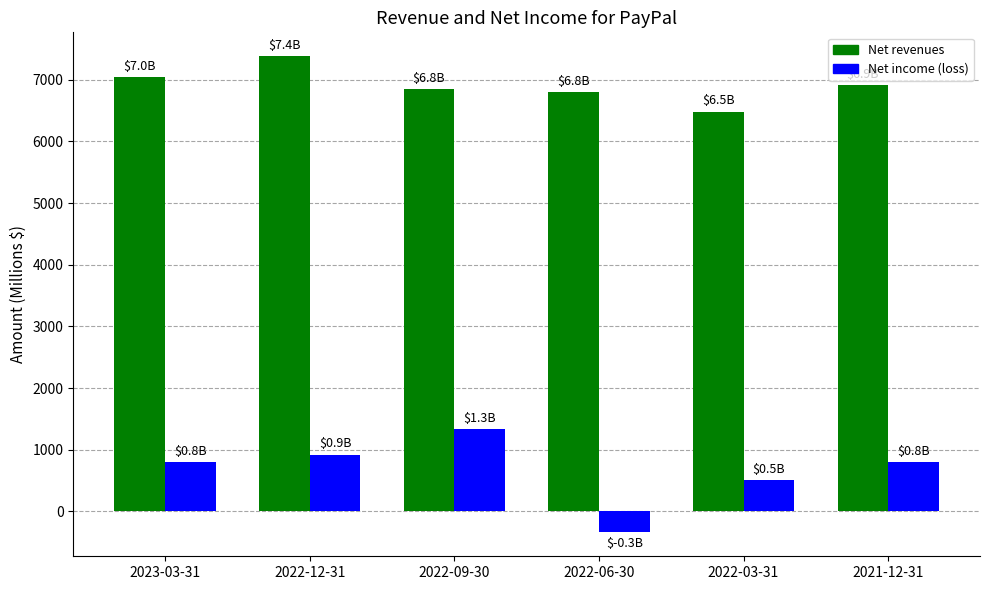

What is the difference between the highest and lowest values at 2022-03-31?

5974